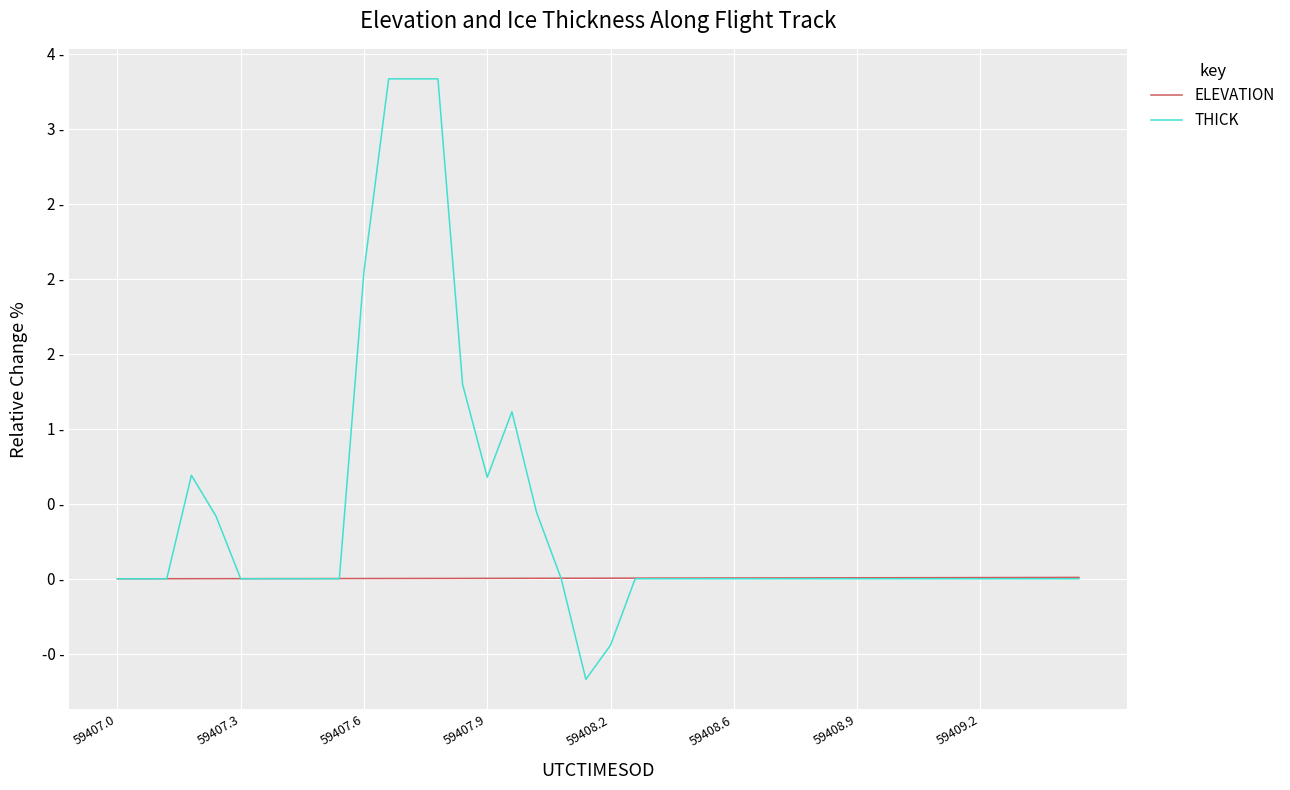

What are all the series names shown in the legend?

ELEVATION, THICK